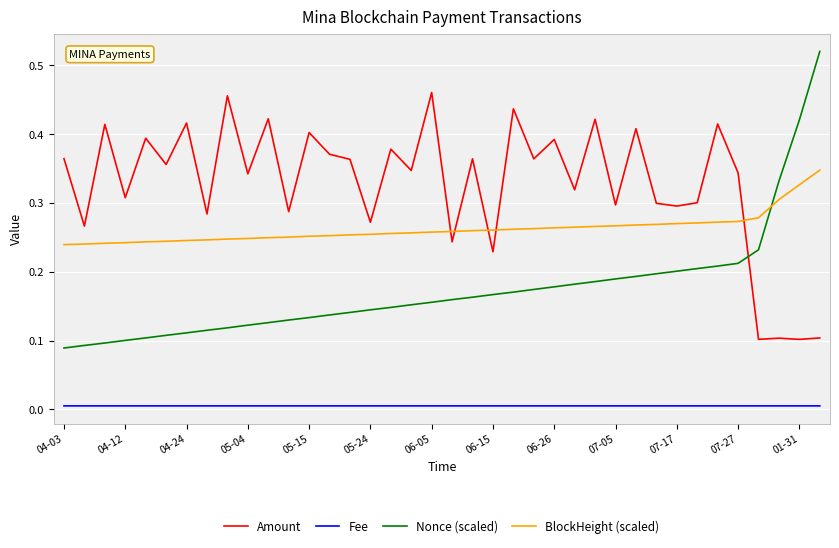

Which series has the largest range (max minus min)?

Nonce (scaled)